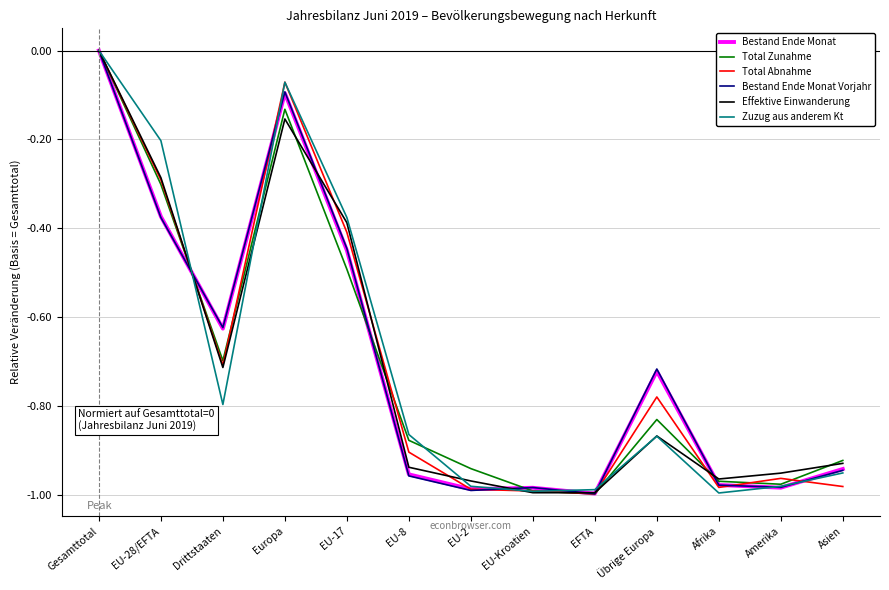

What is the difference between the highest and lowest values at EU-28/EFTA?

0.2